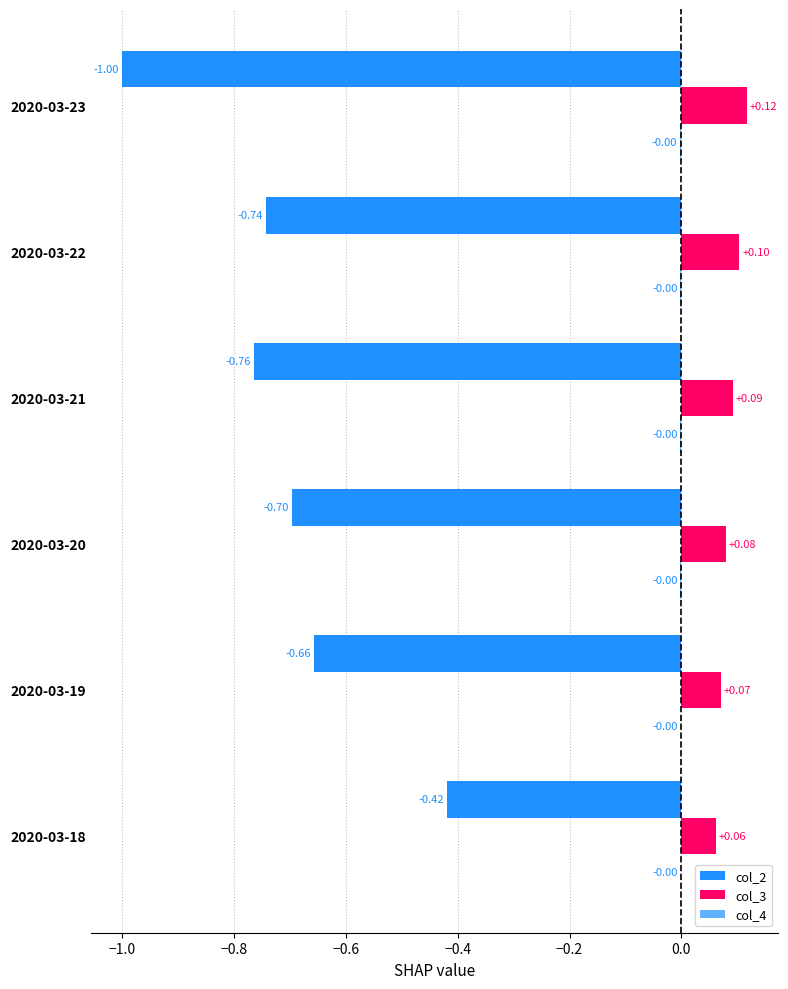

Which series has the largest range (max minus min)?

col_2